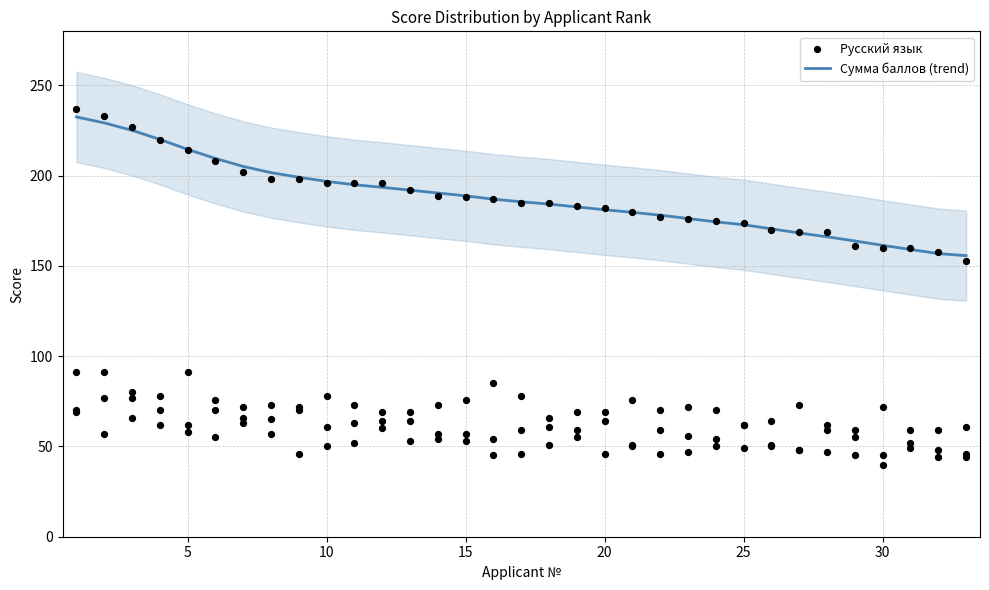

Which series reaches the maximum Y coordinate?

Сумма баллов (trend)